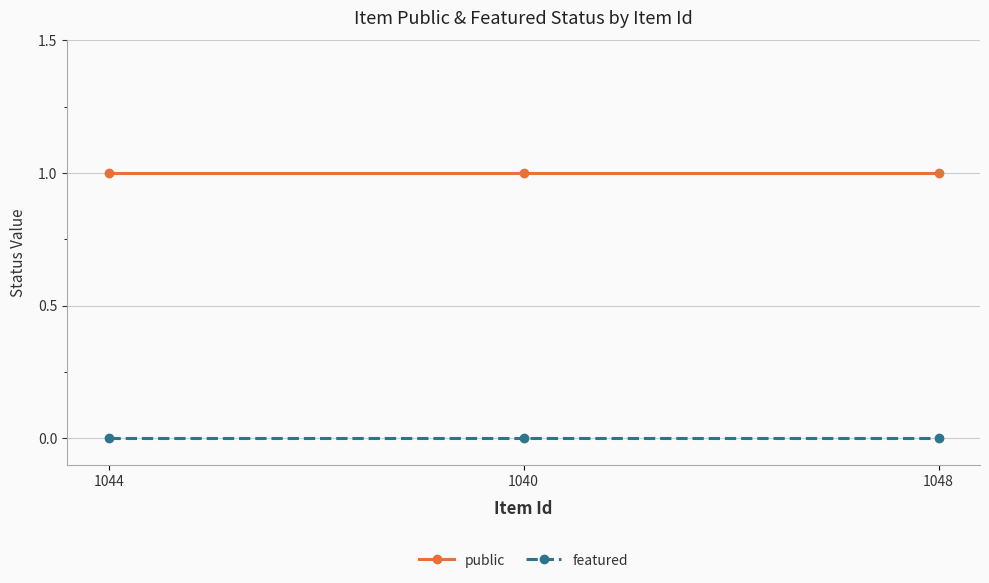

What is the difference between the highest and lowest values at 1044?

1